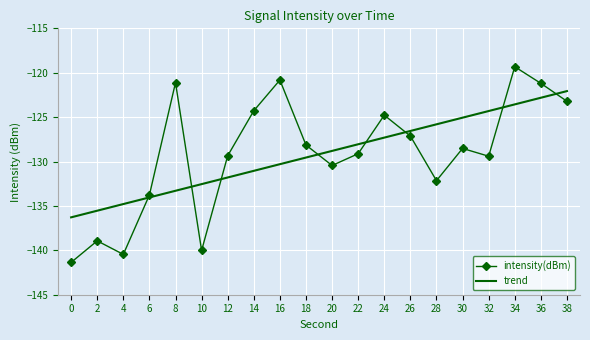

Rank the series by their maximum value, from lowest to highest.

trend, intensity(dBm)